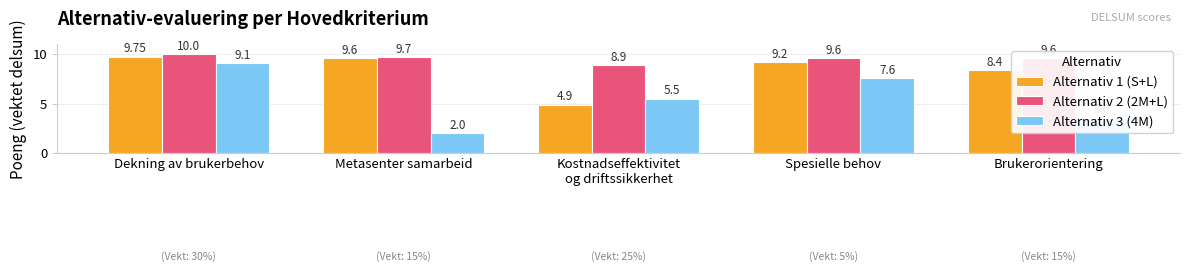

List the series in order of their peak value, highest first.

Alternativ 2 (2M+L), Alternativ 1 (S+L), Alternativ 3 (4M)